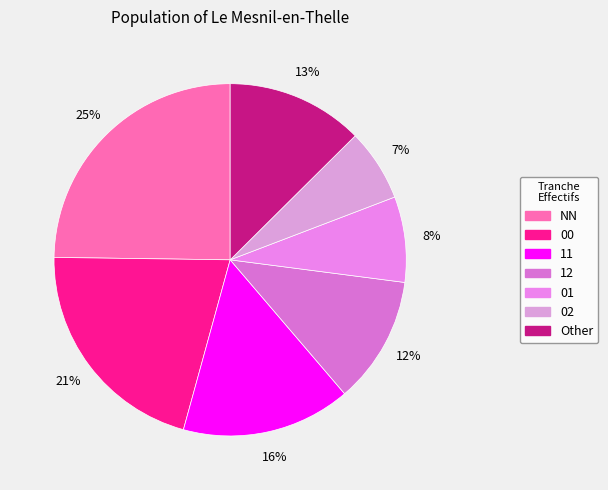

How many slices are in this pie chart?

7